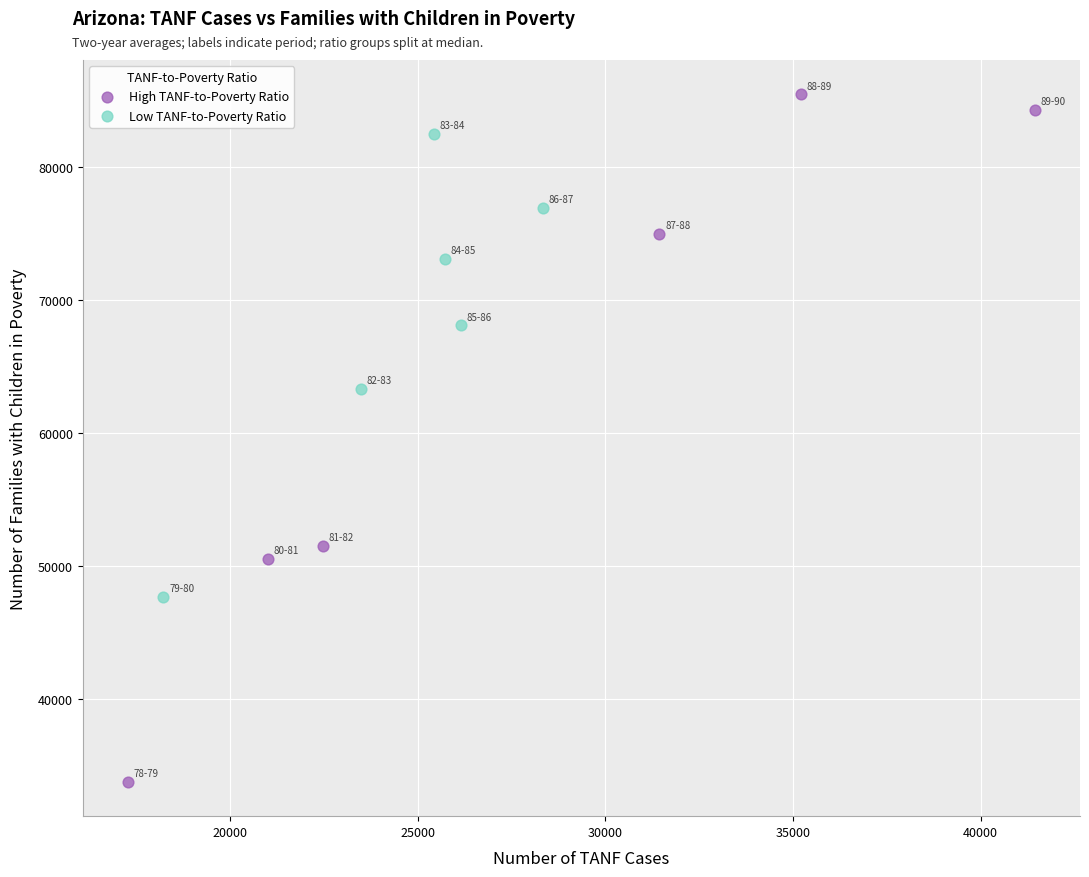

What are all the series names shown in the legend?

High TANF-to-Poverty Ratio, Low TANF-to-Poverty Ratio